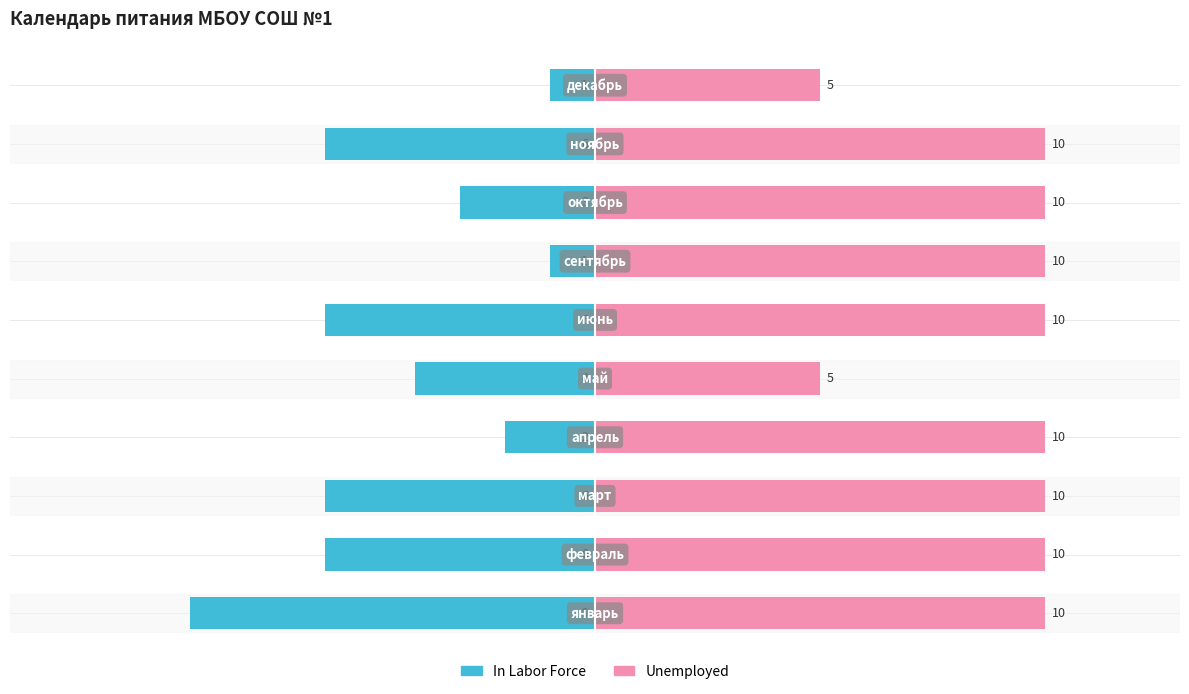

Reading left to right, list all the values displayed in this chart.

In Labor Force: -9	-6	-6	-2	-4	-6	-1	-3	-6	-1
Unemployed: 10	10	10	10	5	10	10	10	10	5